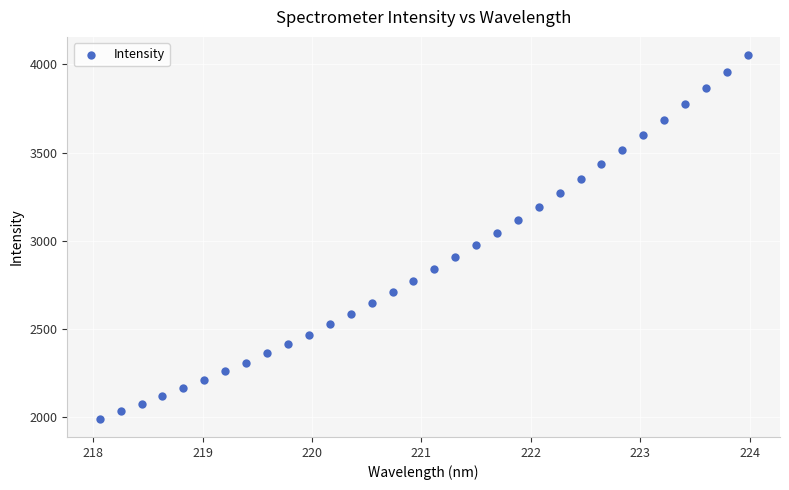

What is the range of X values (max minus min)?

5.9